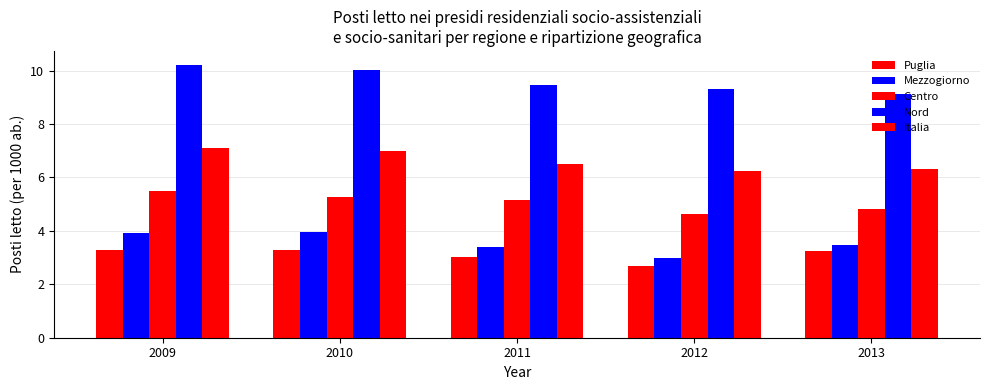

Are the bars horizontal?

No